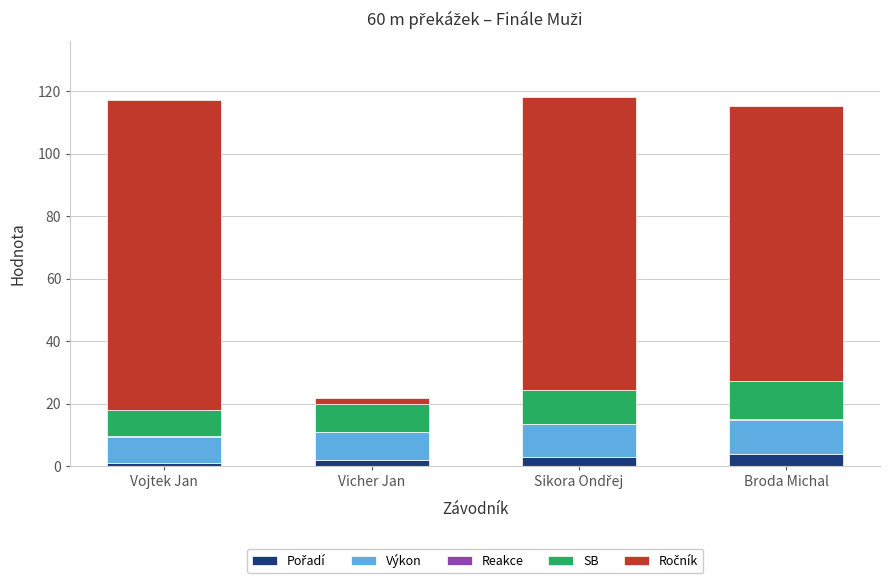

Where does the SB series first go above 10?

Sikora Ondřej